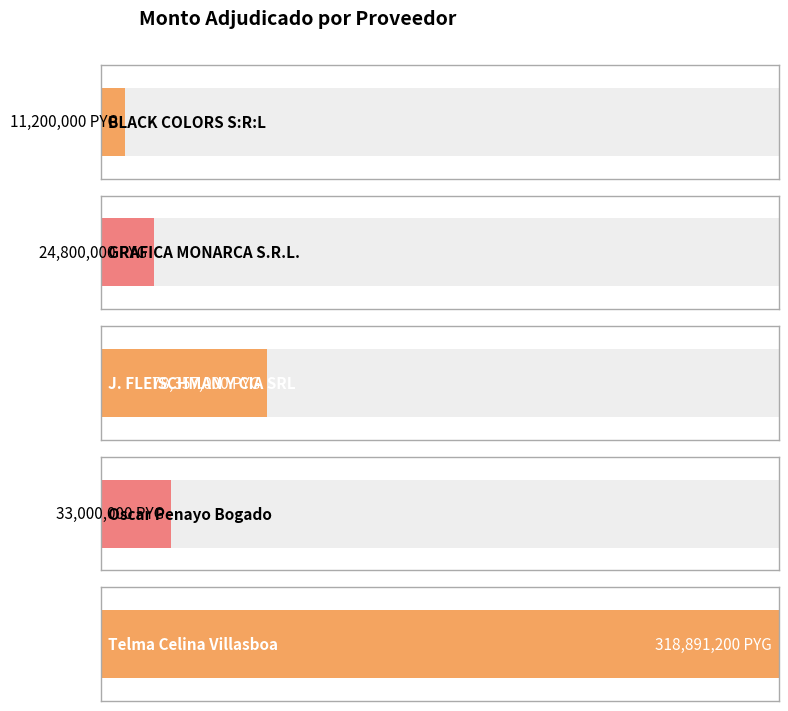

Rank the categories by value from lowest to highest.

BLACK COLORS S:R:L, GRAFICA MONARCA S.R.L., Oscar Penayo Bogado, J. FLEISCHMAN Y CIA SRL, Telma Celina Villasboa